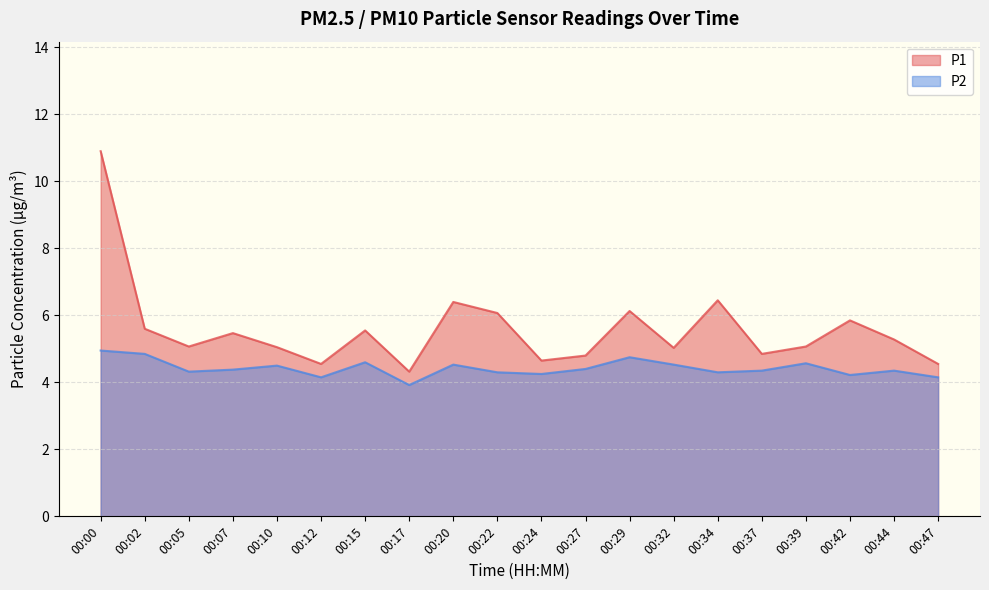

Is the value of P1 at 00:10 greater than the value of P2 at 00:34?

Yes